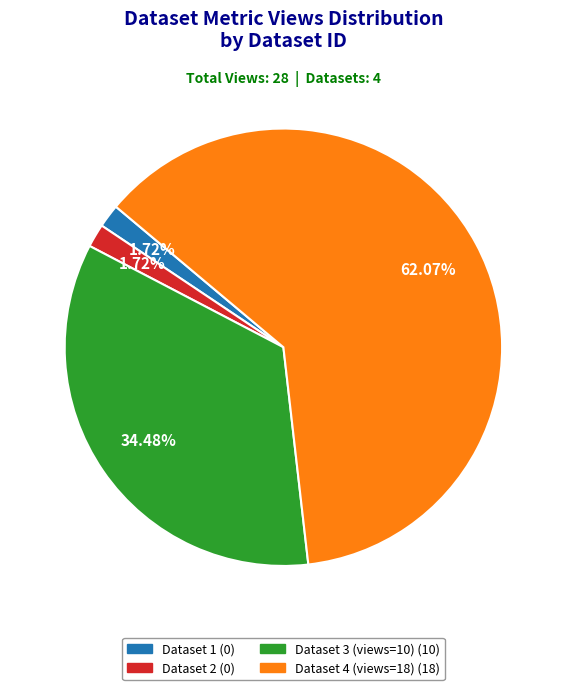

Is there a majority slice in this chart?

Yes